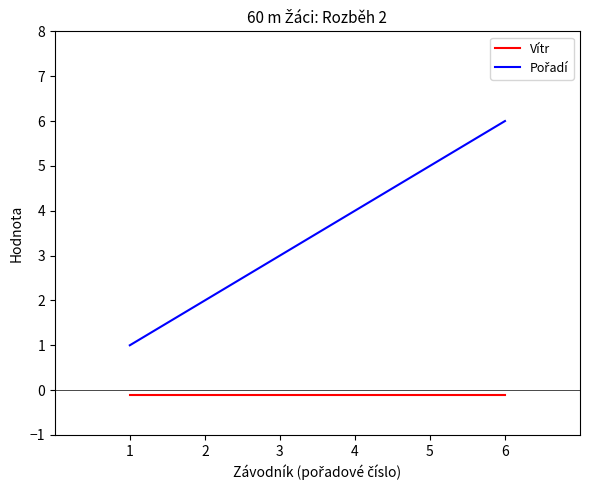

Count the number of categories in the chart.

6